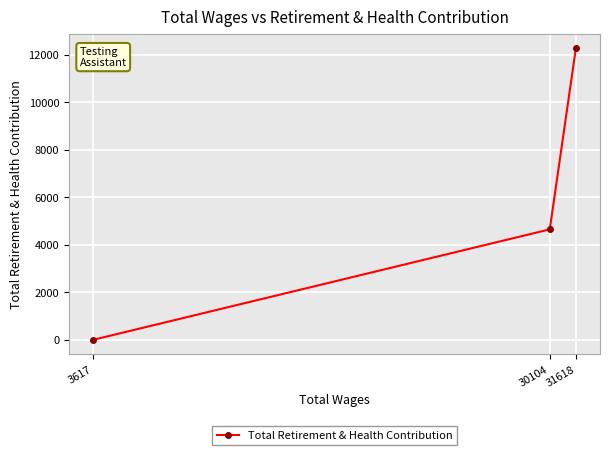

What is the change in value from 31618 to 3617?

-12266